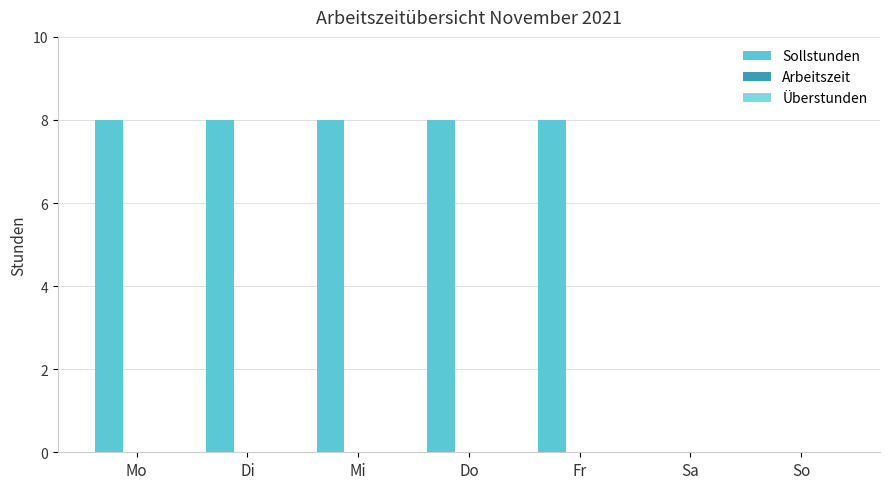

How many series are shown in this chart?

1